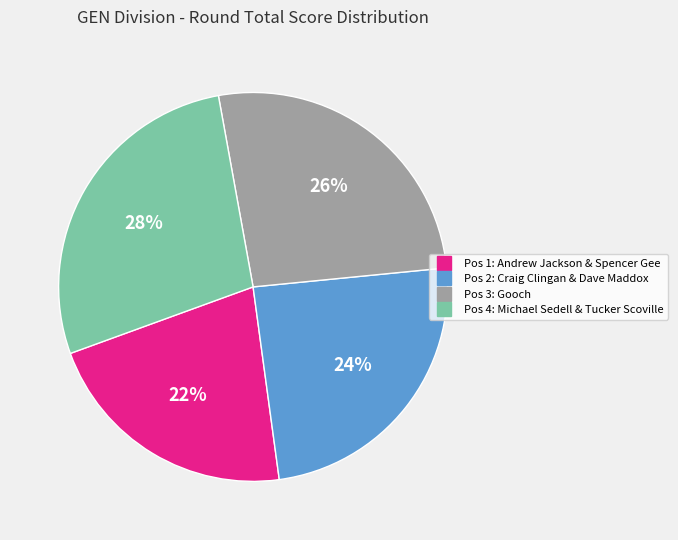

Is there a majority slice in this chart?

No